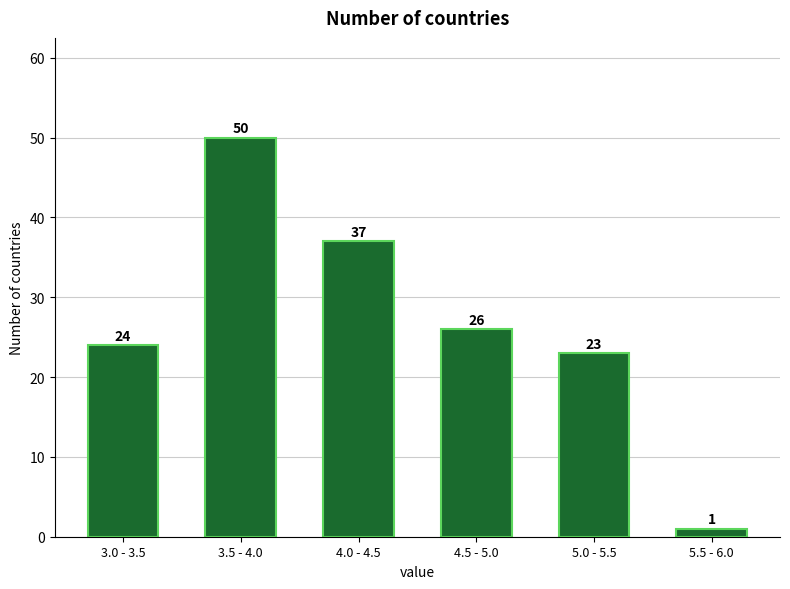

Reading right to left, list all the values displayed in this chart.

1	23	26	37	50	24